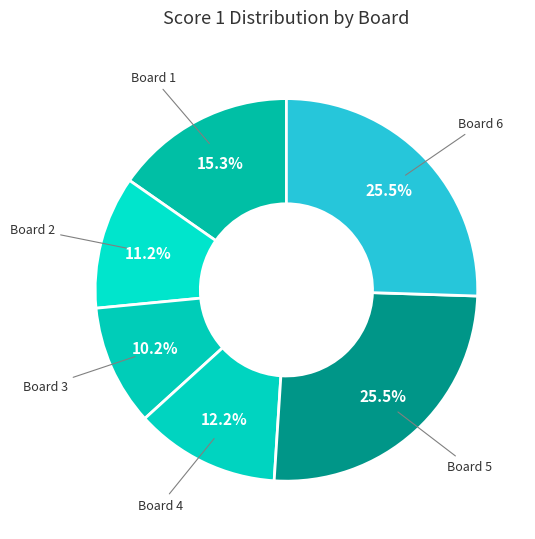

How many segments does this pie chart have?

6